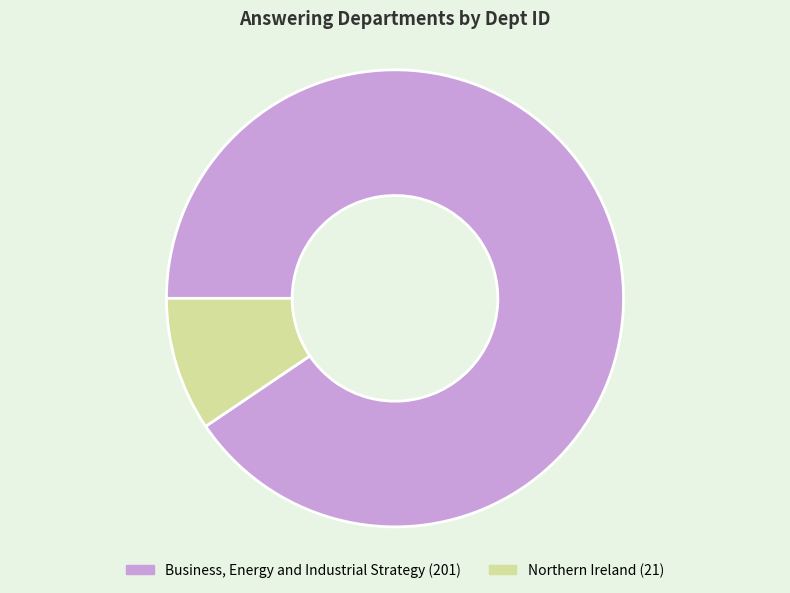

What is the majority slice?

Business, Energy and Industrial Strategy